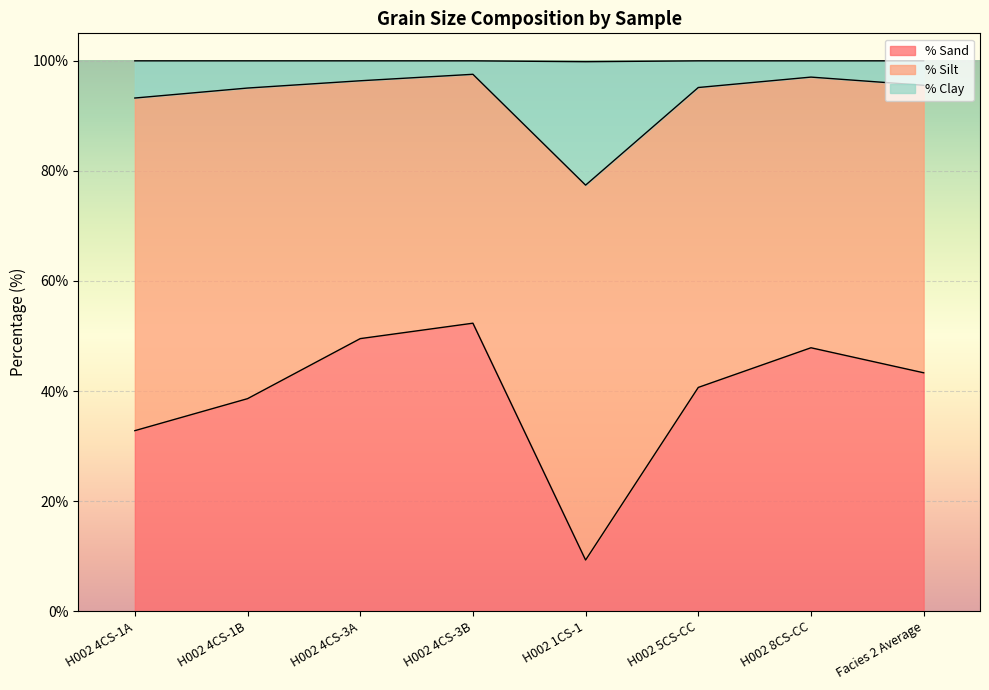

Where is % Sand nearest to the value 30?

H002 4CS-1A